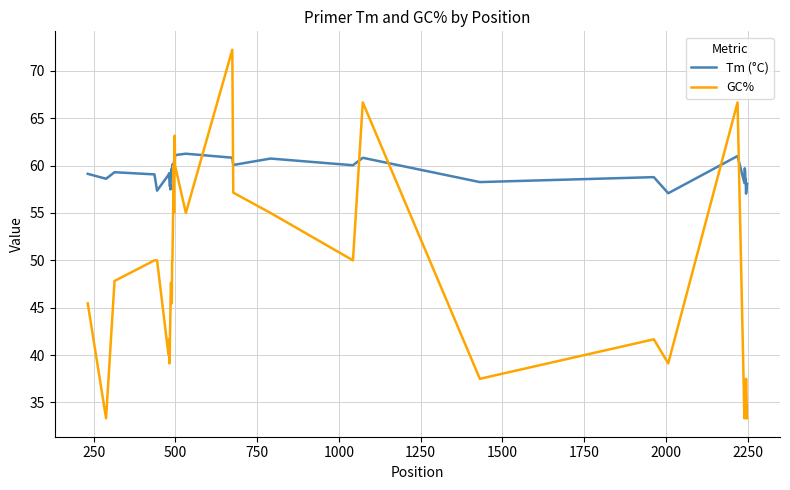

What is the minimum value for Tm (°C)?

57.0